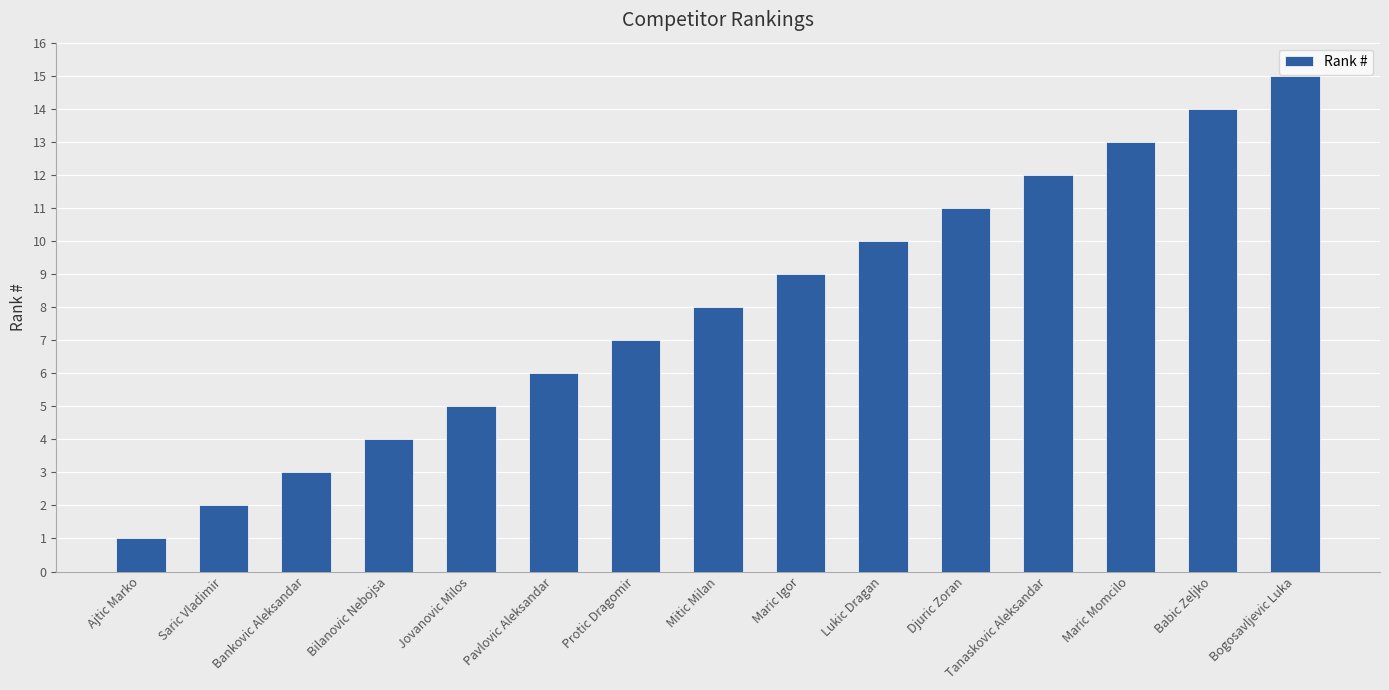

What position from the right is Djuric Zoran?

5